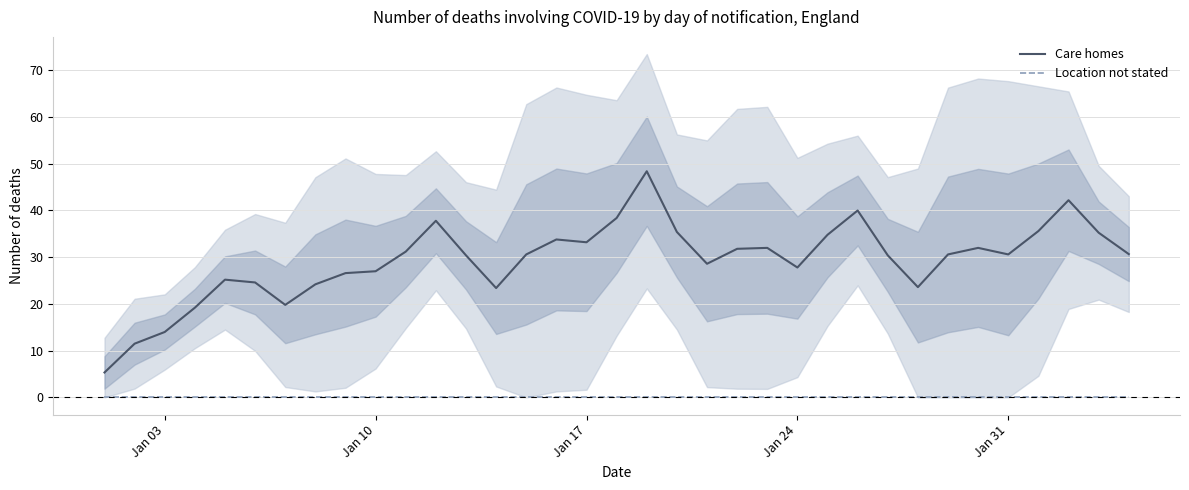

True or false: Care homes and Location not stated cross at least once.

False